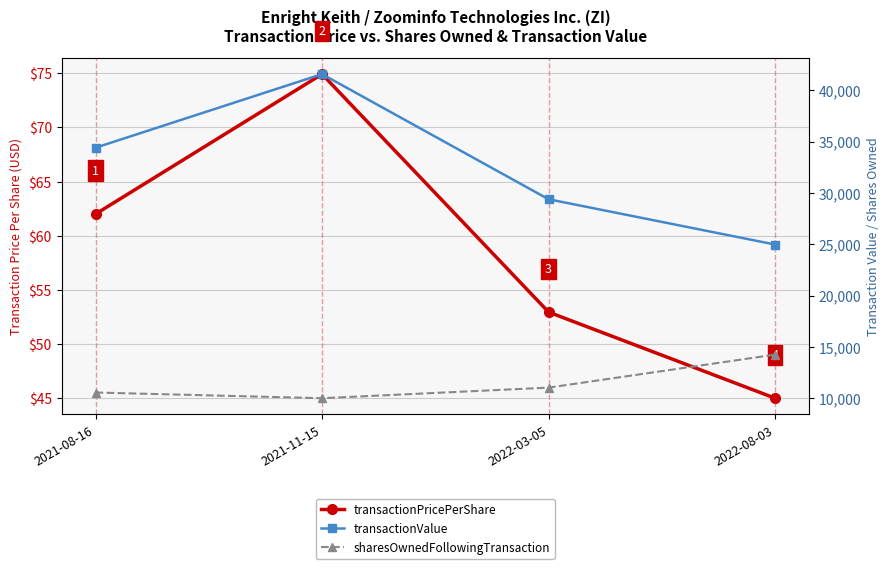

What is the smallest value displayed?

45.0